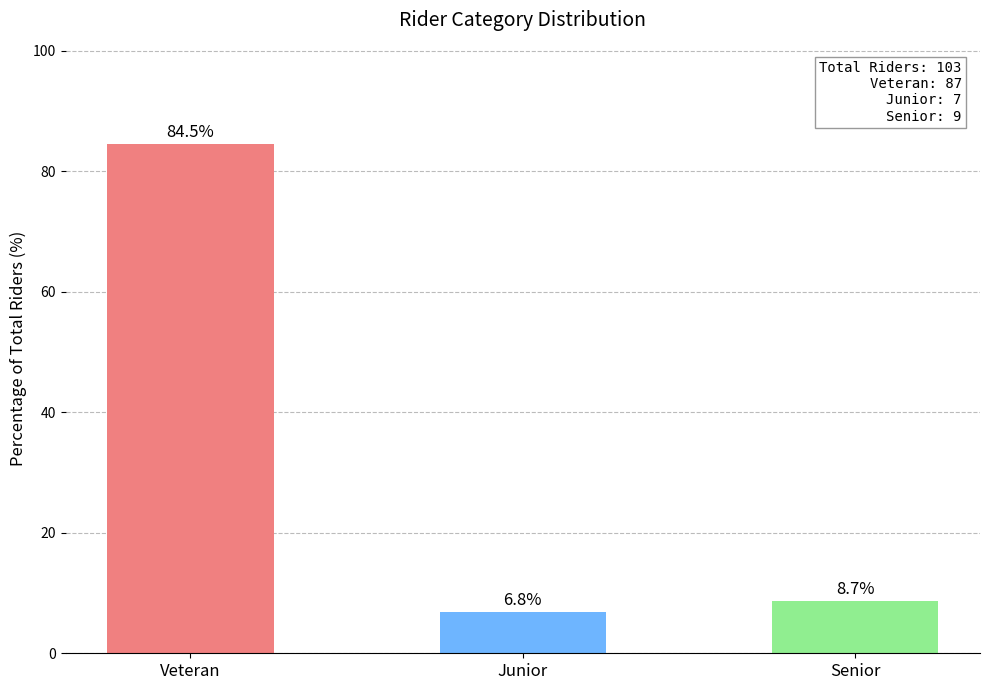

What is the smallest value displayed?

6.8